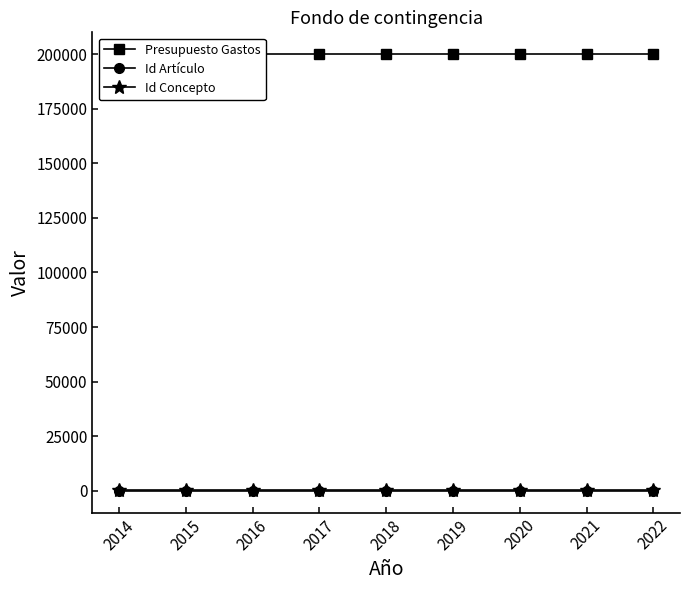

What are all the series names shown in the legend?

Presupuesto Gastos, Id Artículo, Id Concepto